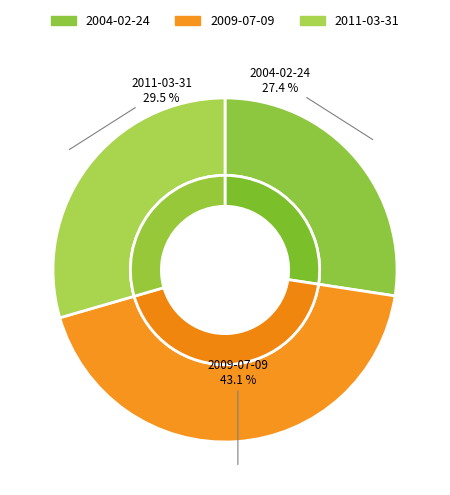

Does 2009-07-09 represent more than half of the total?

No